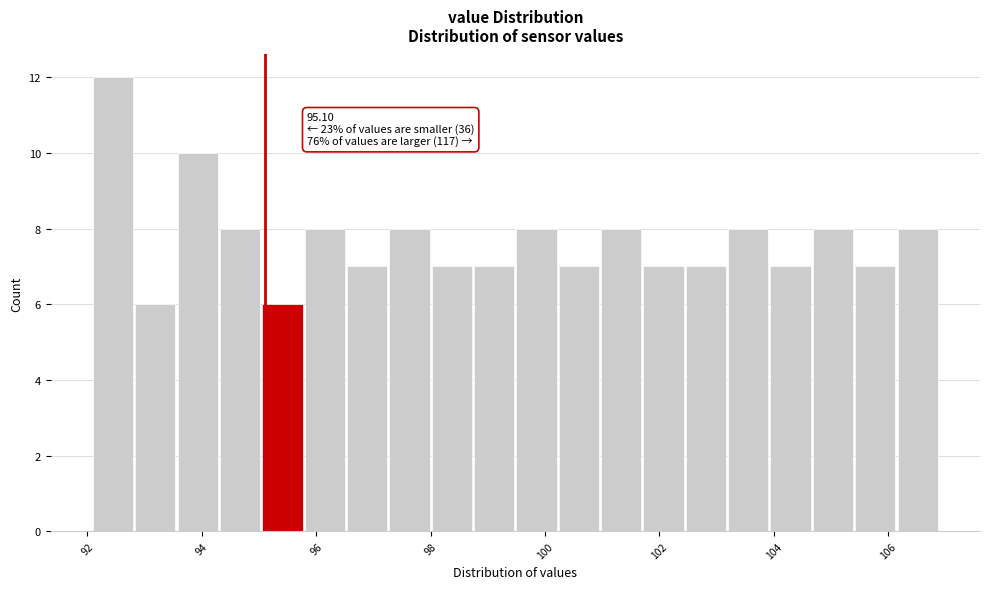

Read against the x-axis, roughly where is the centre of the tallest bar?

92.4